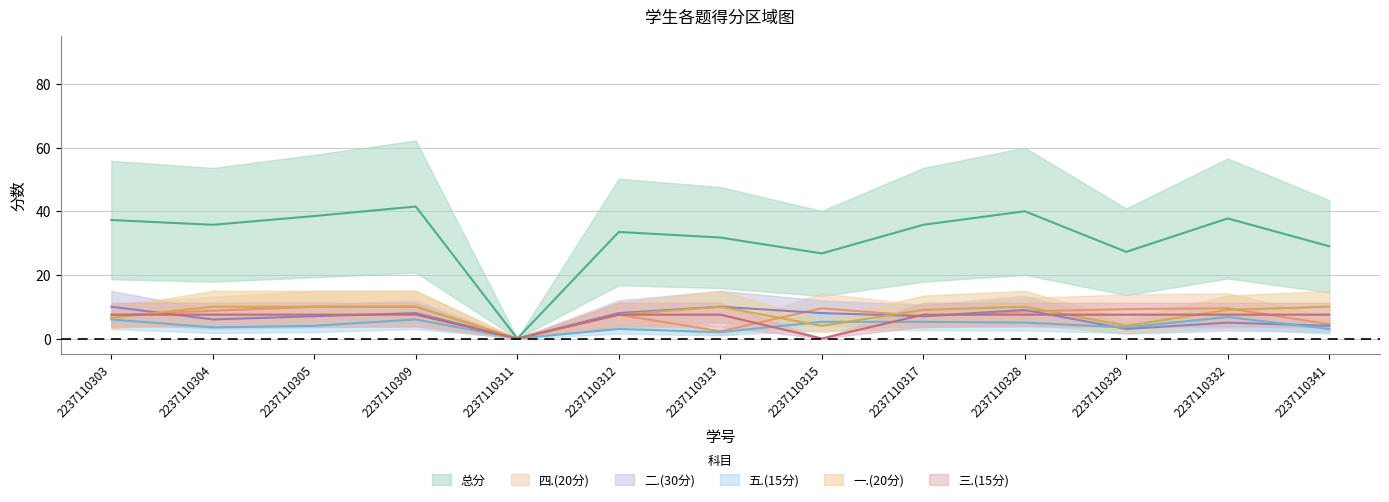

The 五.(15分) series shows 4.1 at 2237110303. True or false?

False